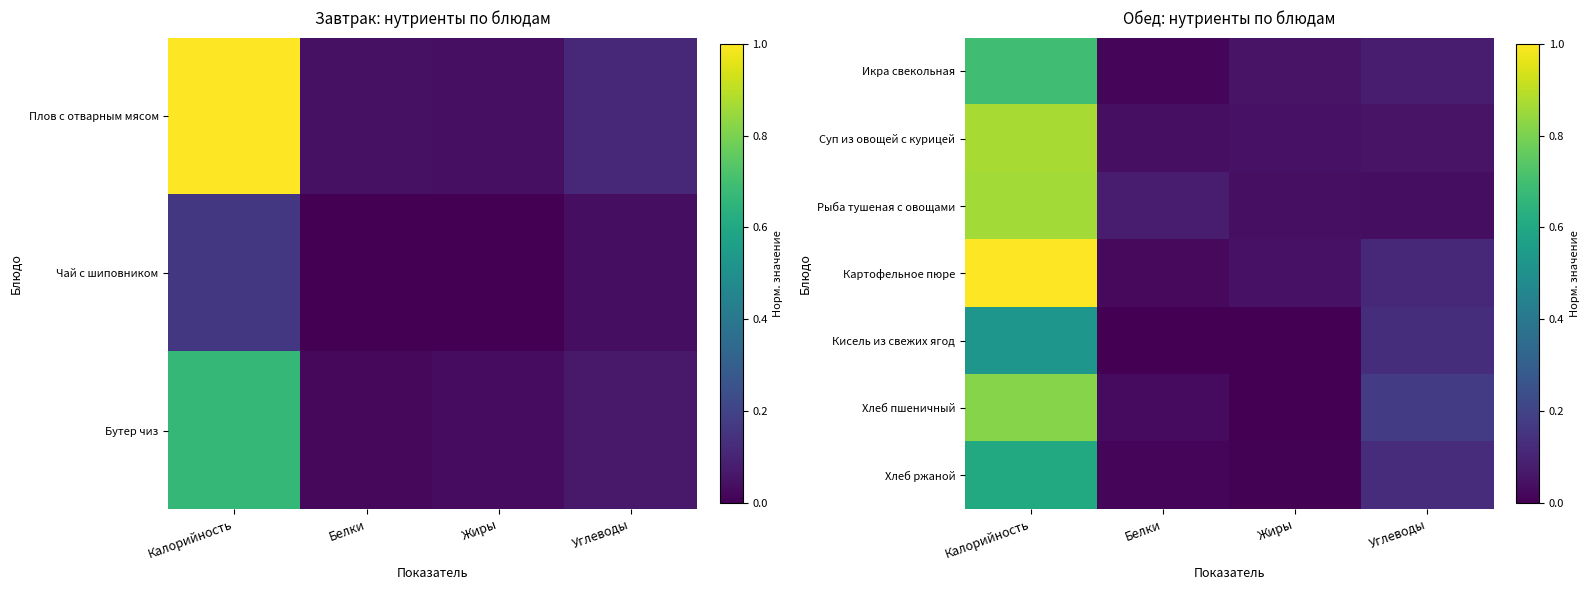

What is the difference between the second highest and second lowest values in the Хлеб пшеничный series?

0.1